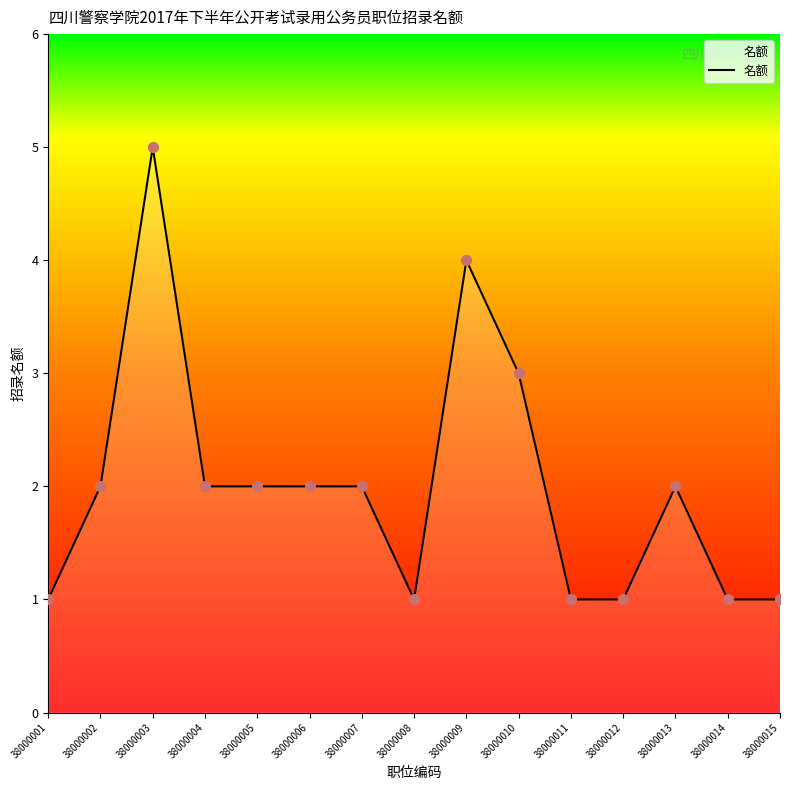

What is the ratio of the value at 38000012 to the value at 38000008?

1.0